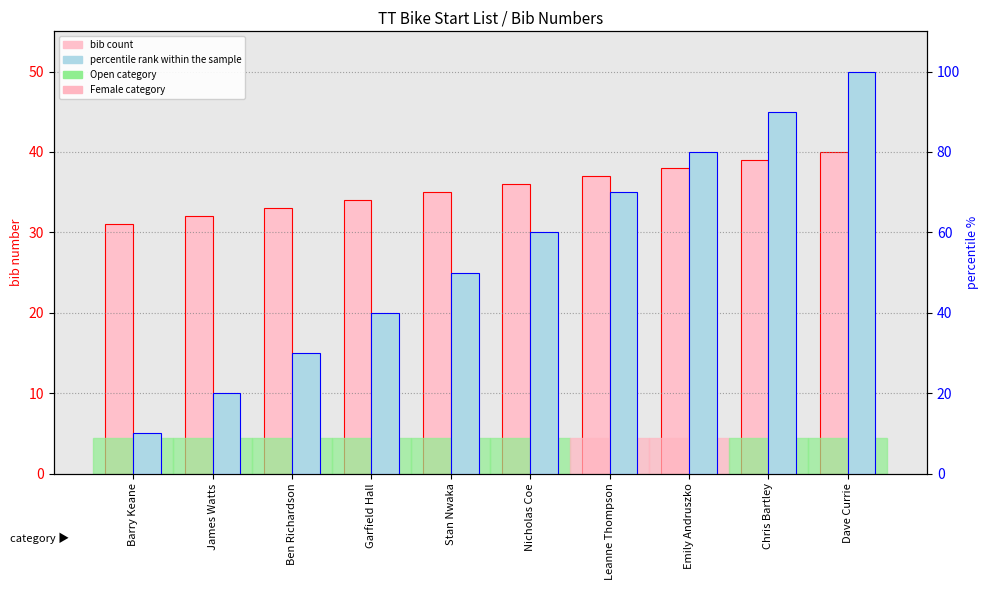

Reading left to right, transcribe all the data shown in this chart.

bib: 31	32	33	34	35	36	37	38	39	40
percentile rank within sample: 10	20	30	40	50	60	70	80	90	100